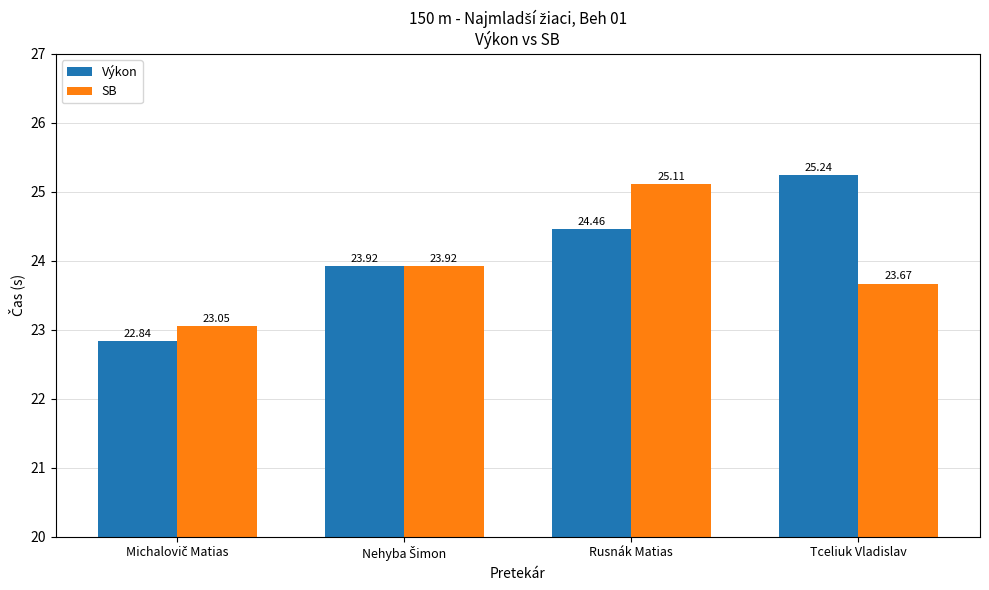

Which series has the largest total across all categories?

Výkon